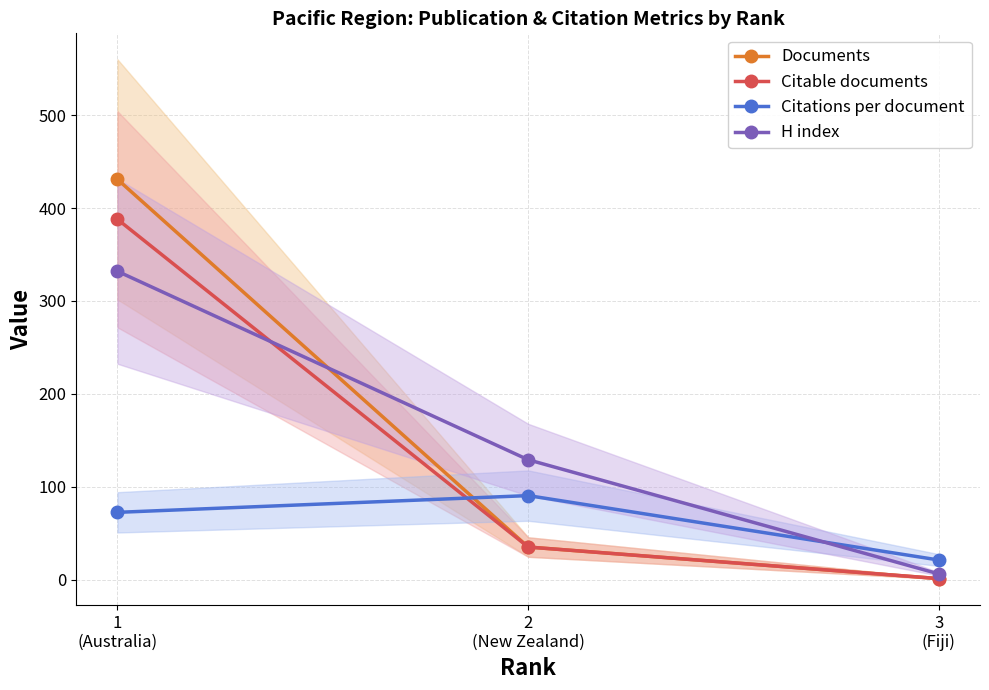

What is the maximum value for H index?

332.0